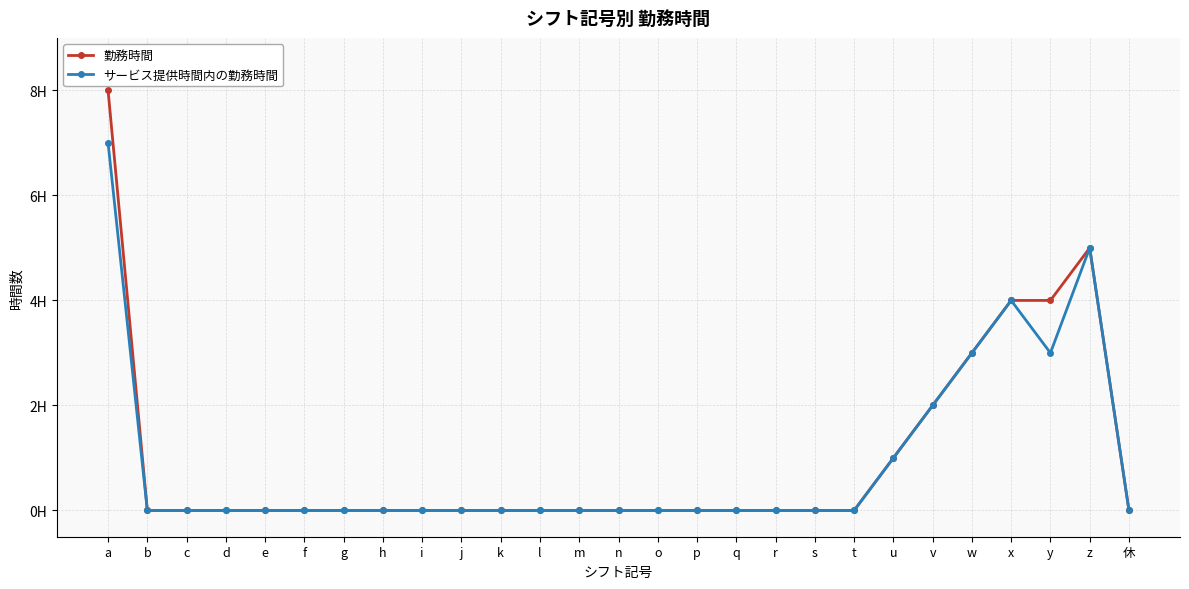

Between s and z, which is larger?

z